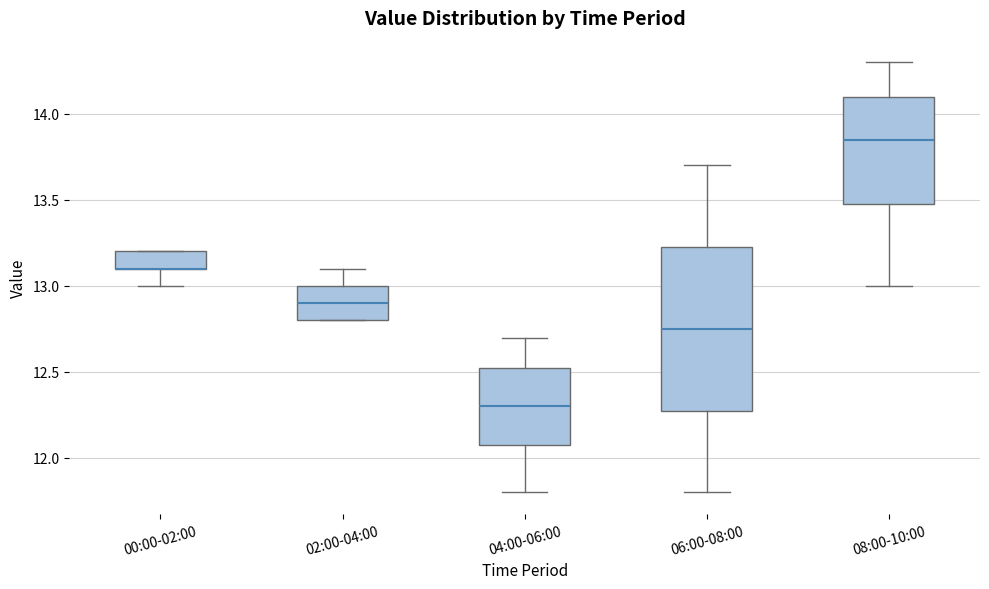

Reading left to right, transcribe this box plot: for each box, give where its median line is, the range the box spans, and where its two whiskers end, as read against the y-axis. The values are not printed on the chart, so give them approximately, as read against the axis.

00:00-02:00: median 13.10 (drawn on the box's lower edge), box 13.10 to 13.20, whiskers 13.00 to 13.20
02:00-04:00: median 12.90, box 12.80 to 13.00, whiskers 12.80 to 13.10
04:00-06:00: median 12.30, box 12.10 to 12.55, whiskers 11.80 to 12.70
06:00-08:00: median 12.75, box 12.30 to 13.25, whiskers 11.80 to 13.70
08:00-10:00: median 13.85, box 13.50 to 14.10, whiskers 13.00 to 14.30